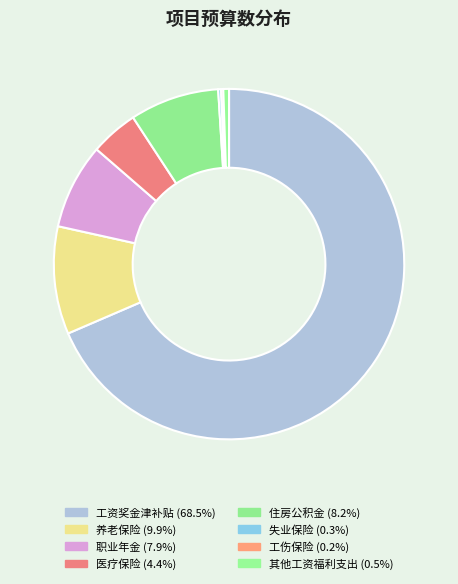

Is it true that 养老保险 is 10% of the pie?

True